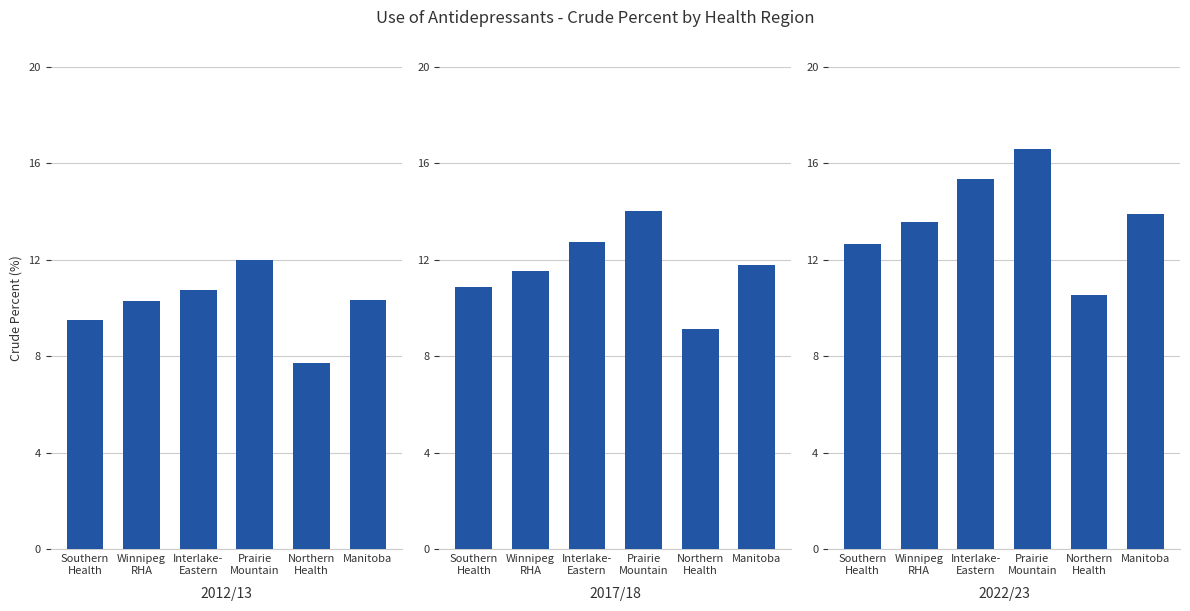

Which category has the highest value across all series?

Prairie
Mountain